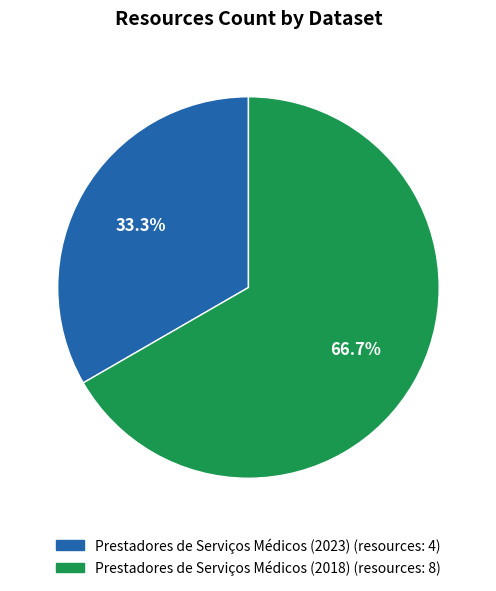

Which category has the smallest portion of the pie?

Prestadores de Serviços Médicos (2023)